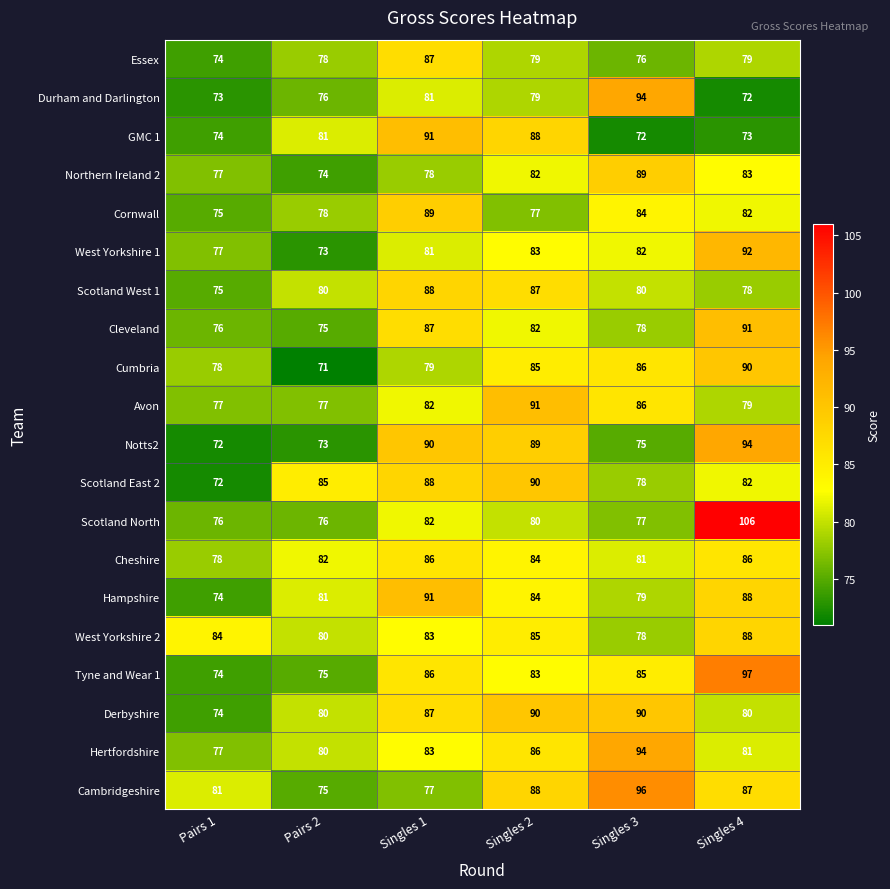

Is the value of Northern Ireland 2 at Singles 4 greater than the value of Cambridgeshire at Singles 2?

No